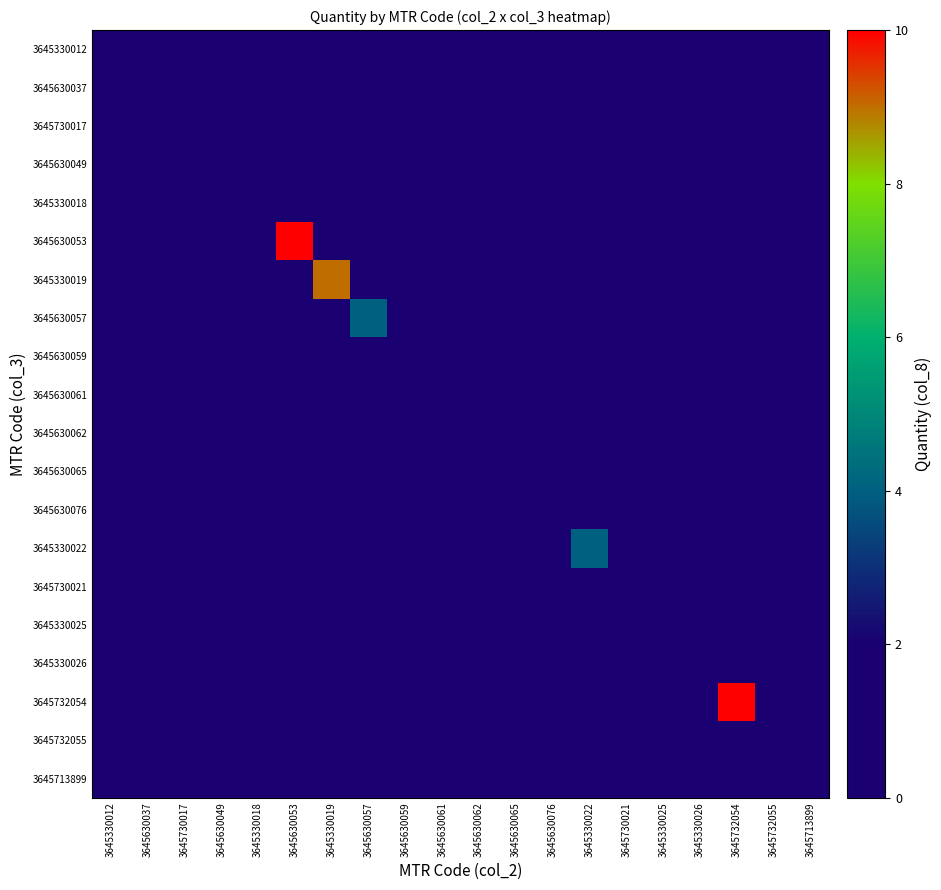

What is the difference between the highest and lowest values at 3645630076?

2